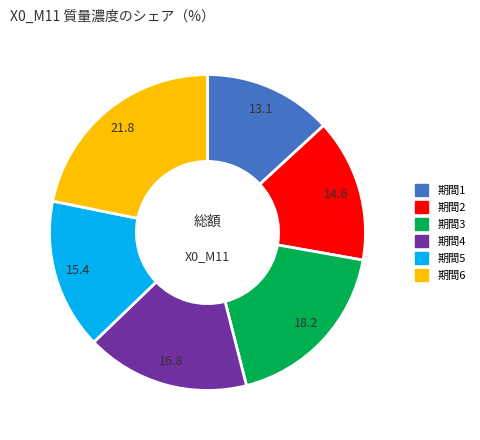

Does any single category account for the majority?

No